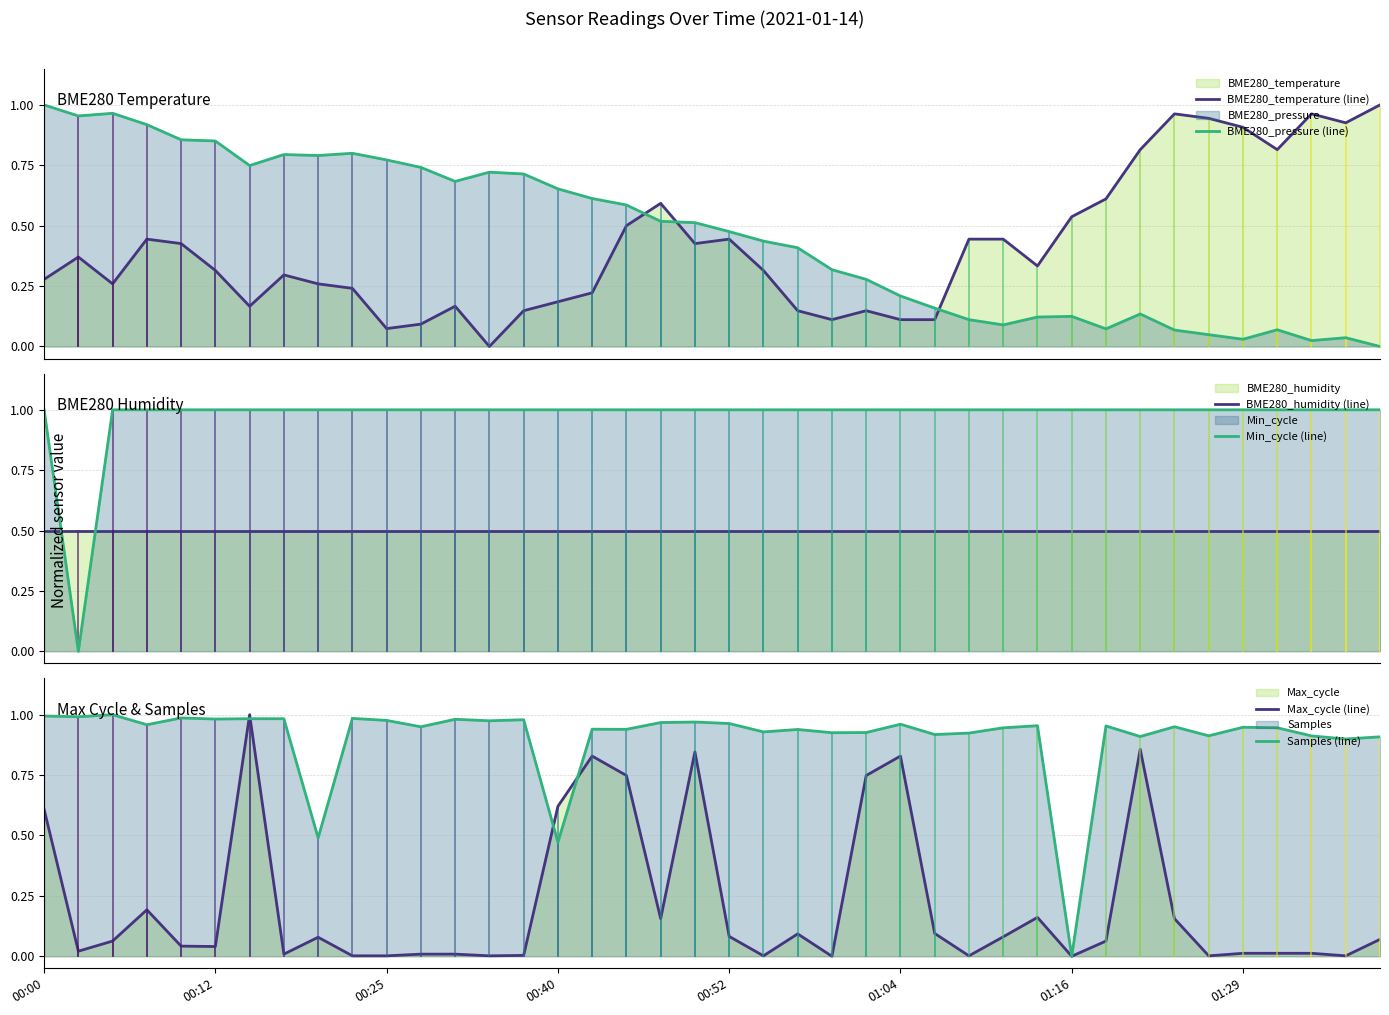

In BME280_pressure (line), how many points are lower than both neighbors (excluding endpoints)?

8